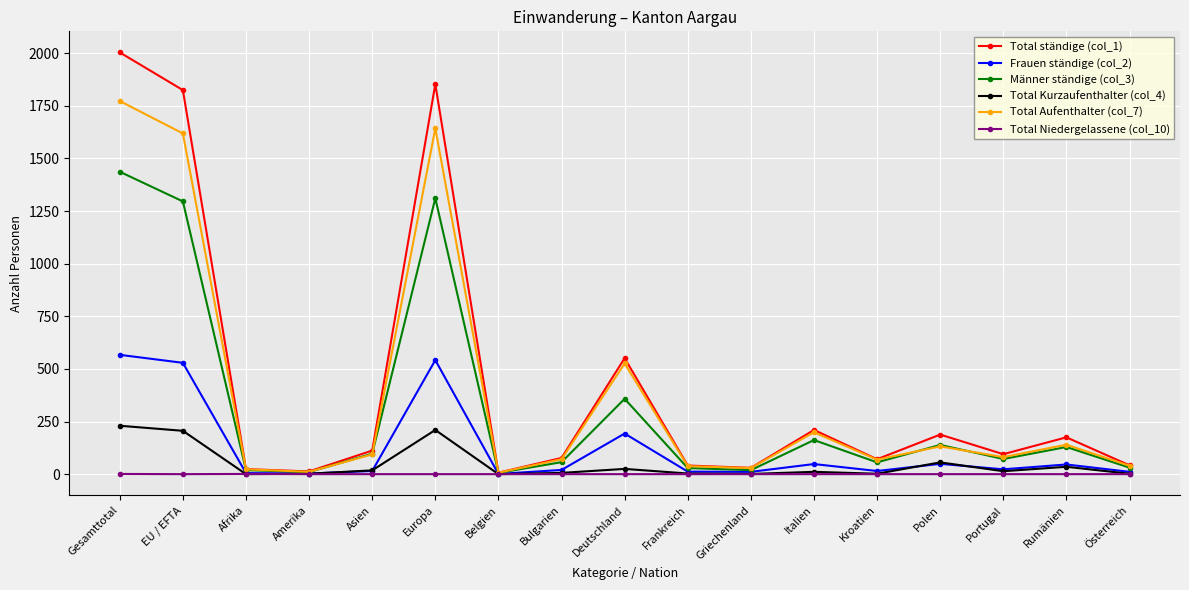

What is the sum of all Männer ständige (col_3) values?

5228